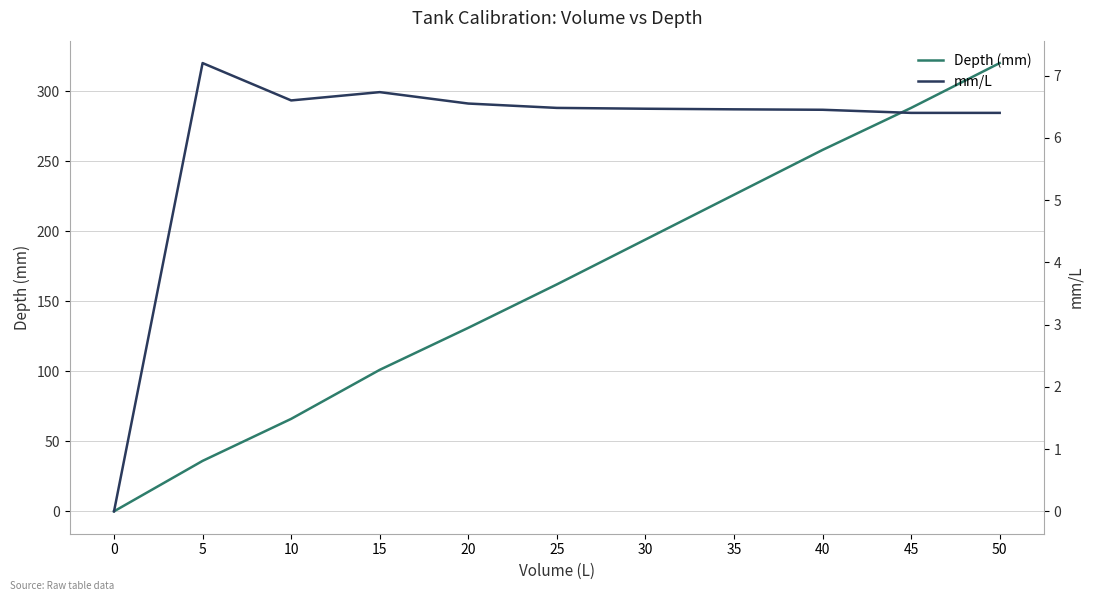

Reading left to right, extract all data points from this chart.

Depth (mm): 0=0.0	5=36.0	10=66.0	15=101.0	20=131.0	25=162.0	30=194.0	35=226.0	40=258.0	45=288.0	50=320.0
mm/L: 0=0.0	5=7.2	10=6.6	15=6.7	20=6.5	25=6.5	30=6.5	35=6.5	40=6.5	45=6.4	50=6.4